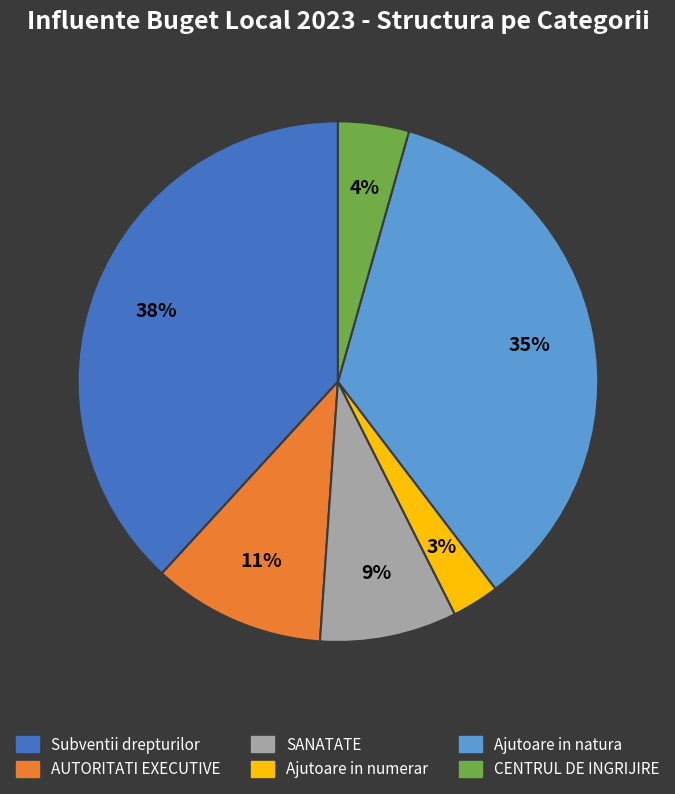

Which category has the smallest portion of the pie?

Ajutoare in numerar